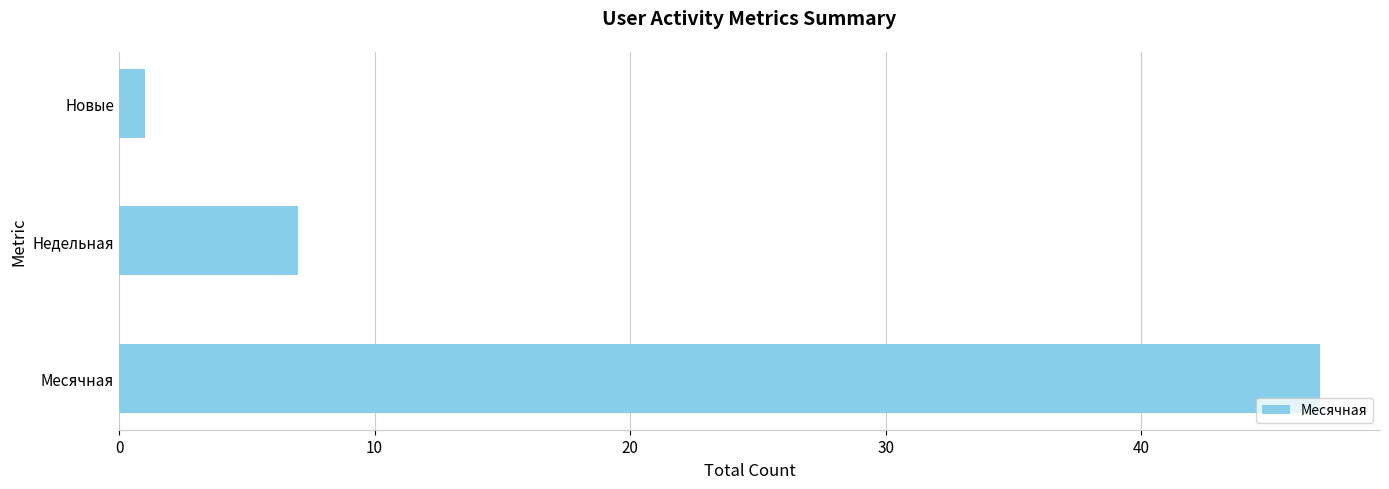

The chart shows a value of 11 at Недельная. True or false?

False